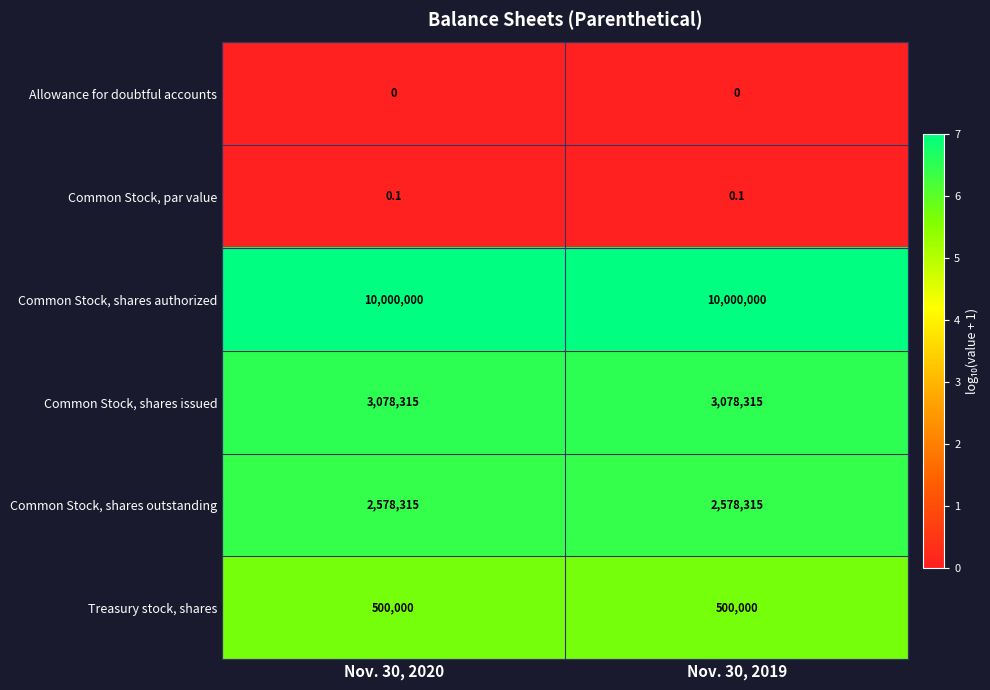

What is the sum of the Common Stock, shares authorized values at Nov. 30, 2019 and Nov. 30, 2020?

20000000.0